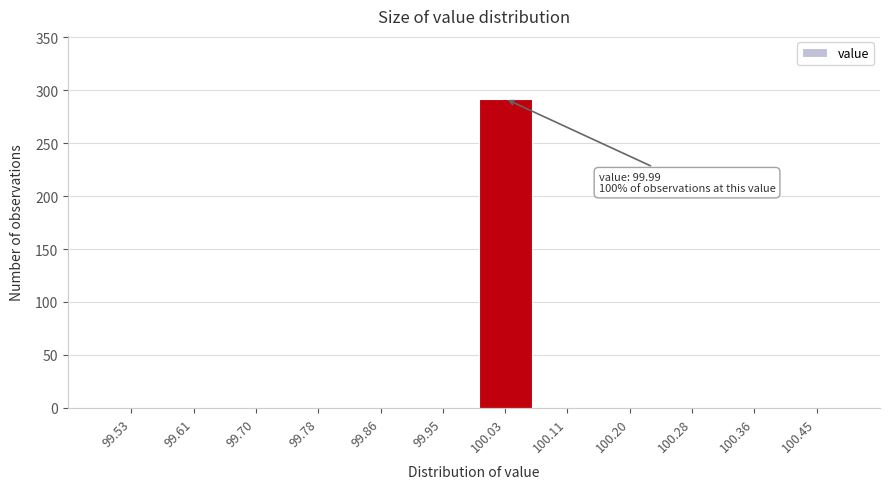

Reading right to left, what are all the values shown in this chart?

100.45=0	100.36=0	100.28=0	100.20=0	100.11=0	100.03=292	99.95=0	99.86=0	99.78=0	99.70=0	99.61=0	99.53=0